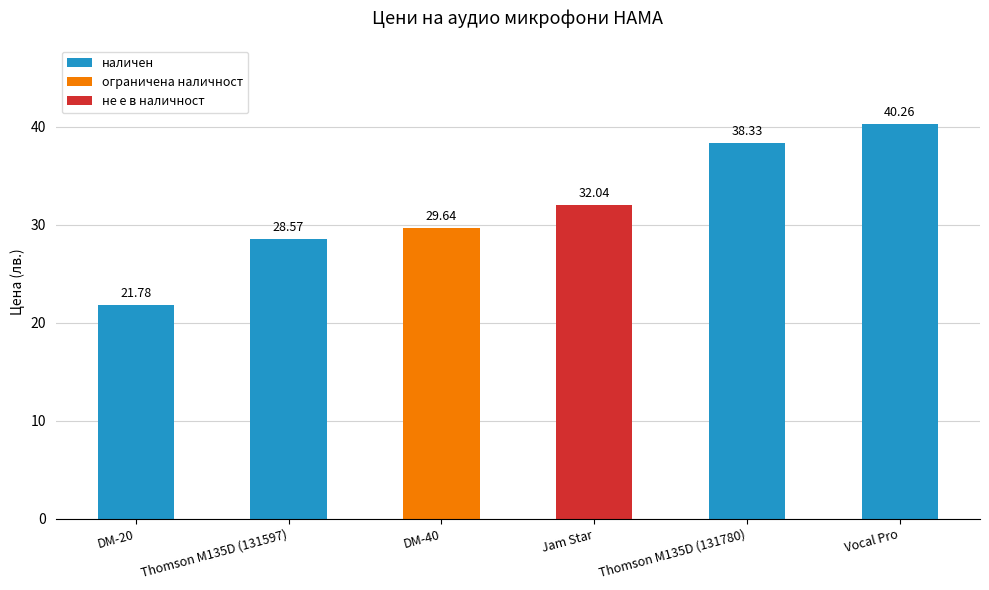

What is the sum of the values at Thomson M135D (131780) and Thomson M135D (131597)?

66.9